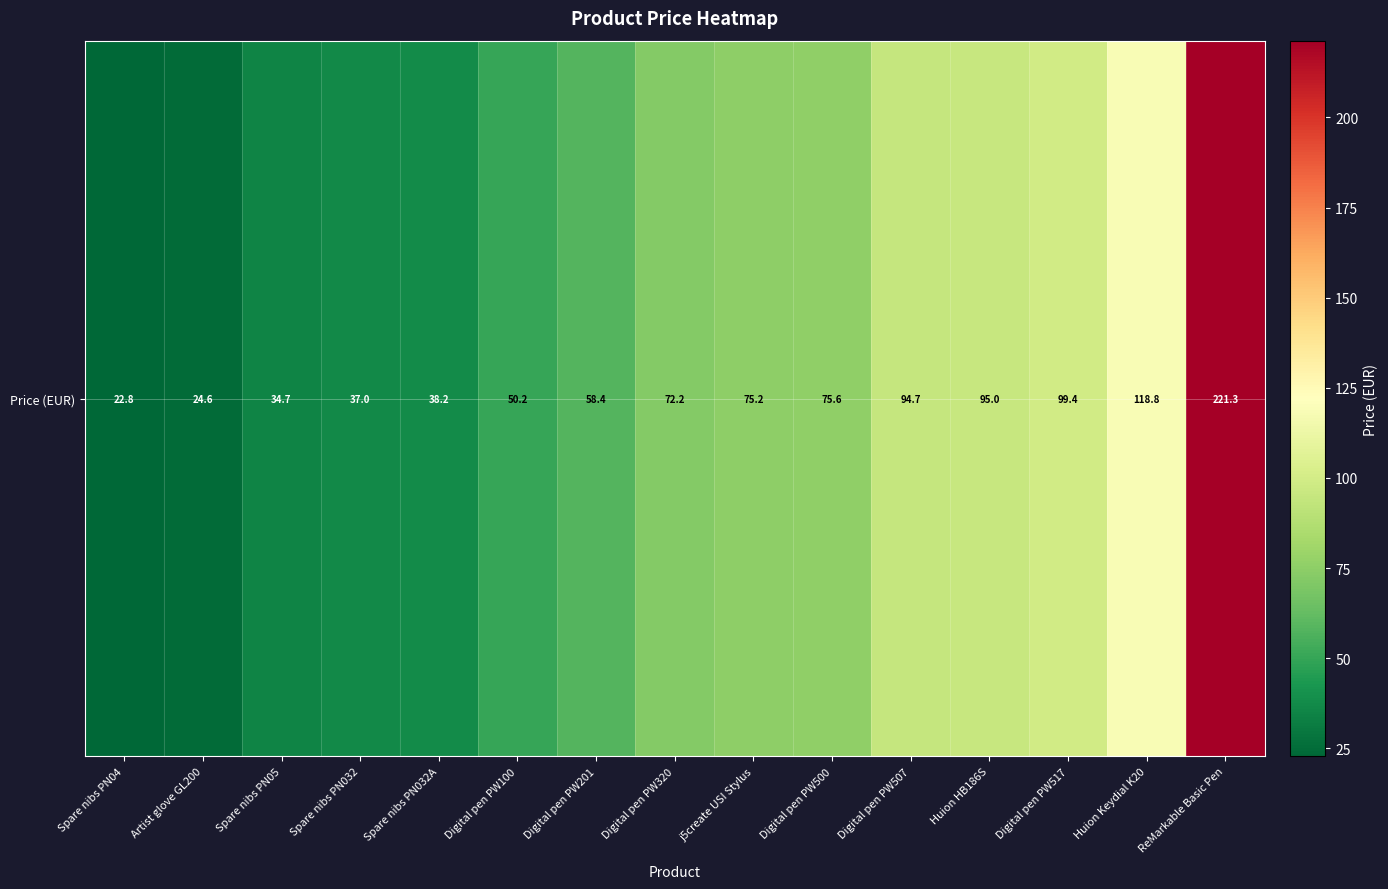

Reading left to right, transcribe all the data shown in this chart.

22.8	24.6	34.7	37.0	38.2	50.2	58.4	72.2	75.2	75.6	94.7	95.0	99.4	118.8	221.3